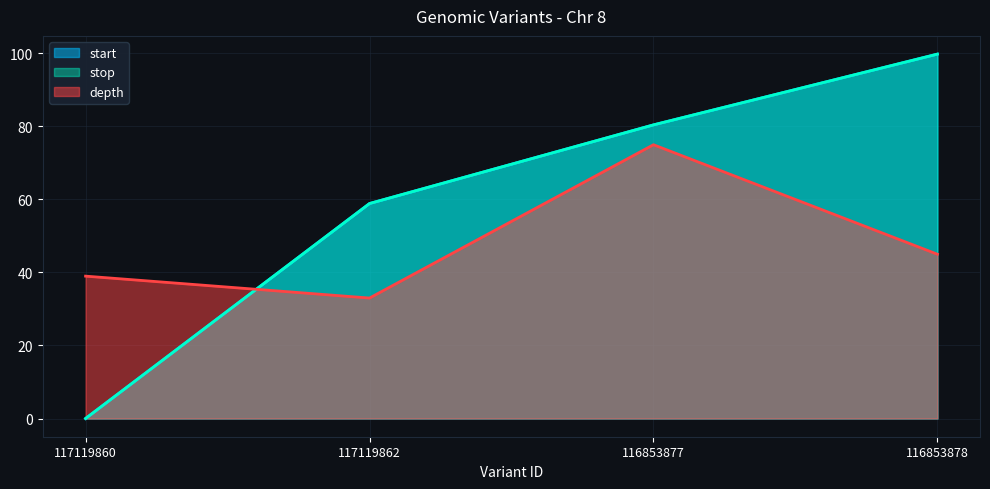

At which label is stop closest to 49?

117119862